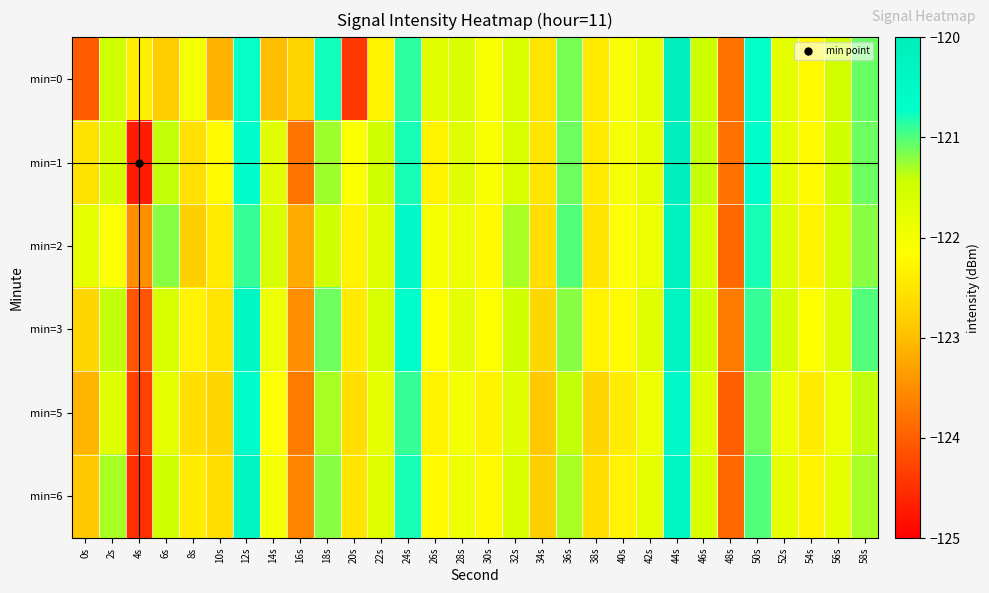

How many series are shown in this chart?

6